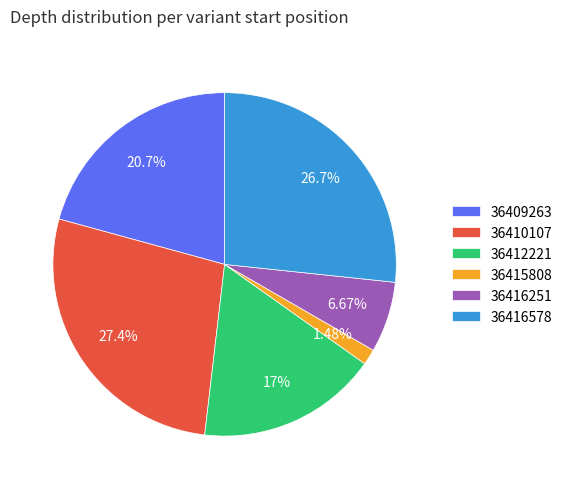

Between 36409263 and 36416251, which is larger?

36409263